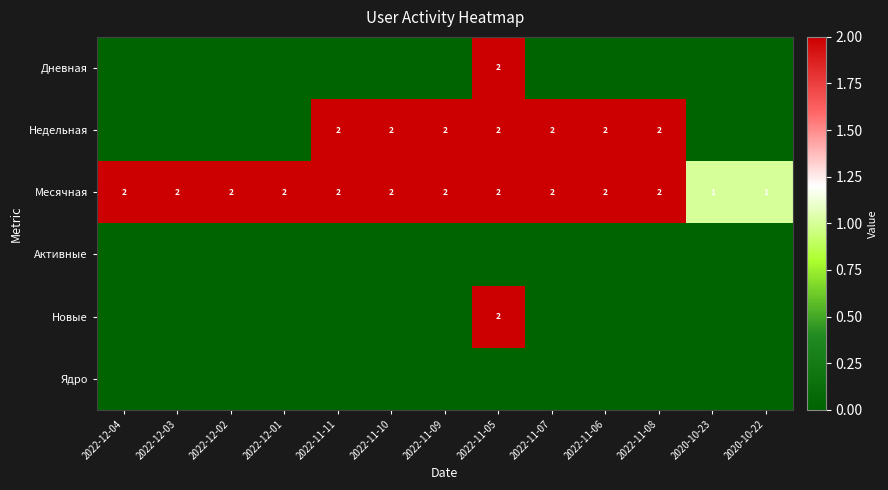

Between 2022-11-09 and 2022-12-01, which is larger?

2022-11-09